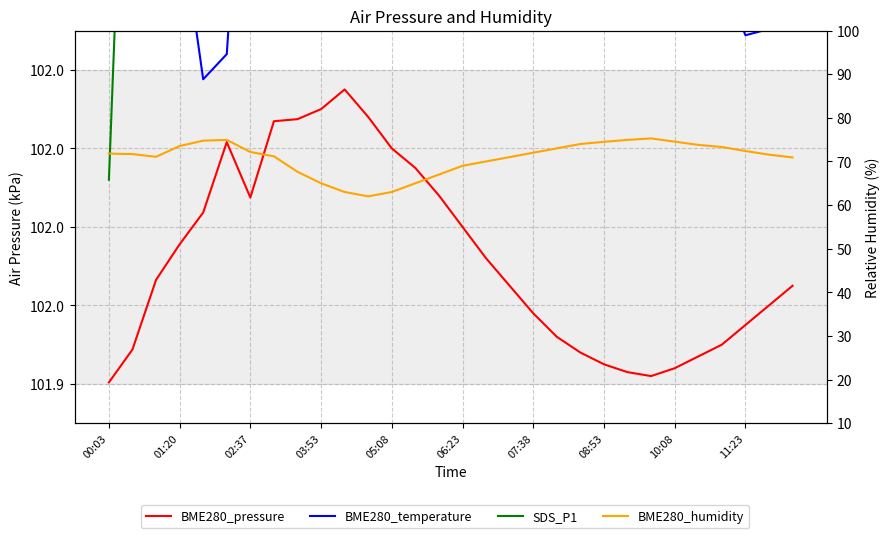

List the series in order of their peak value, highest first.

SDS_P1, BME280_temperature, BME280_pressure, BME280_humidity